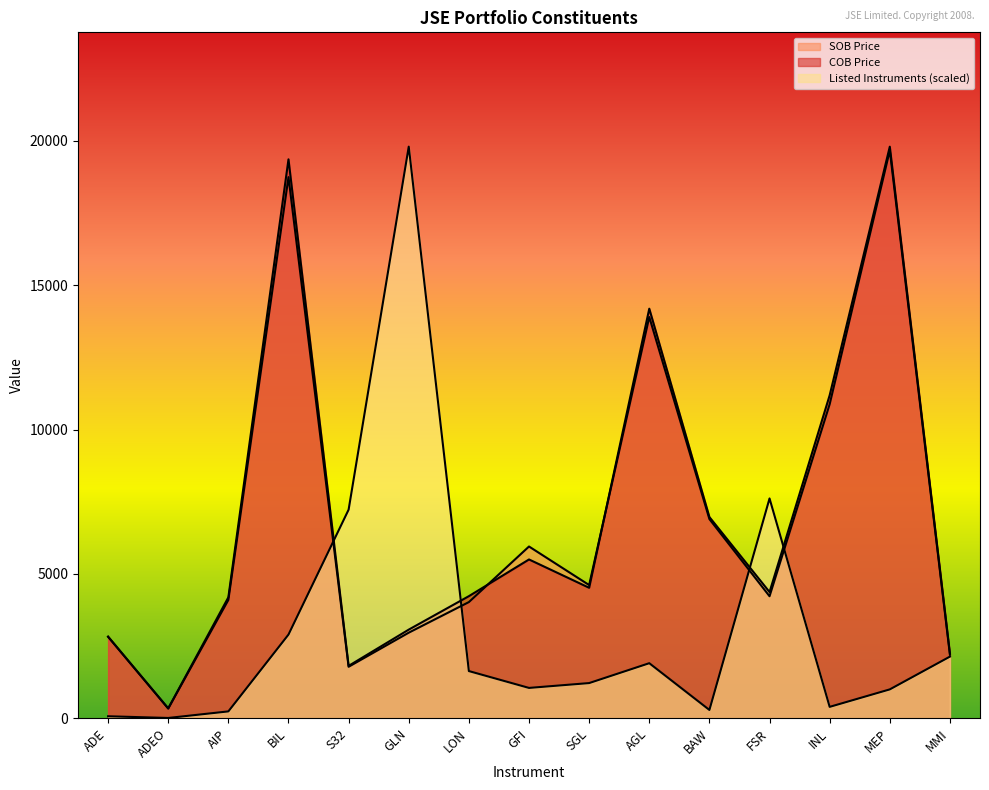

At LON, list the series in order from largest to smallest.

COB Price, SOB Price, Listed Instruments